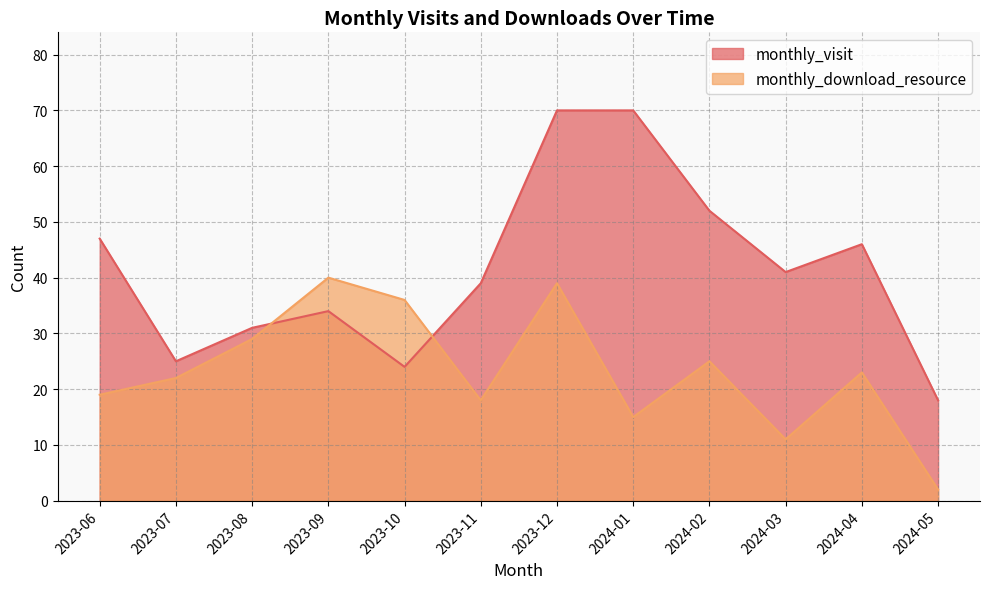

Does the chart display data point markers on the line(s)?

No